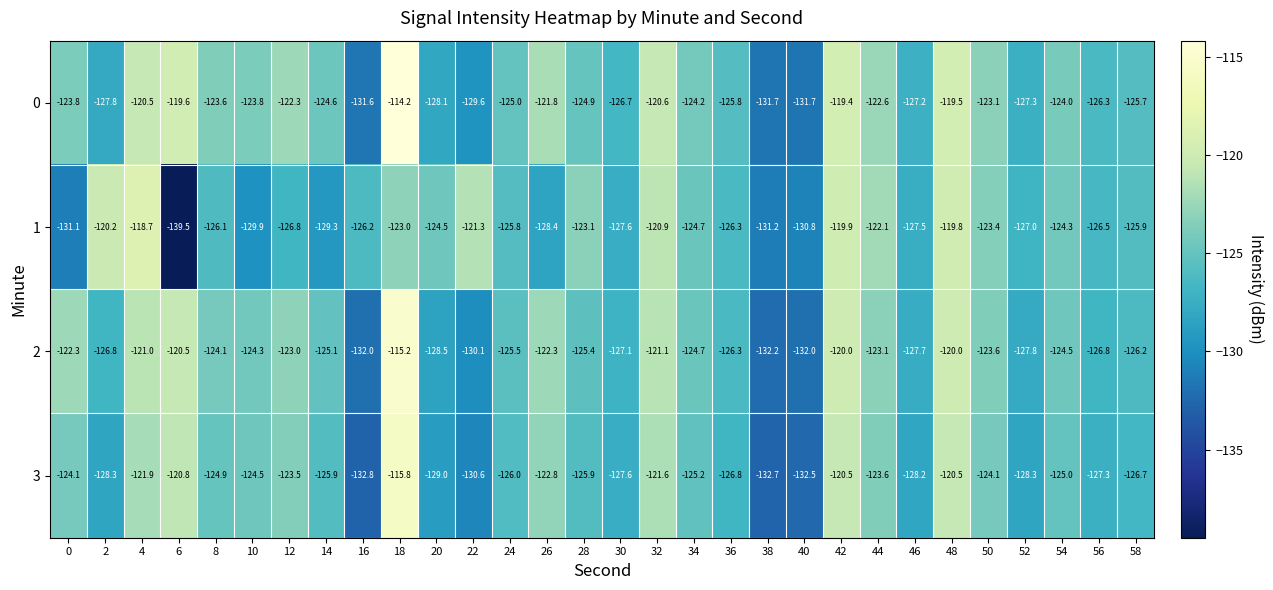

What is the average value of the 2 series?

-125.0